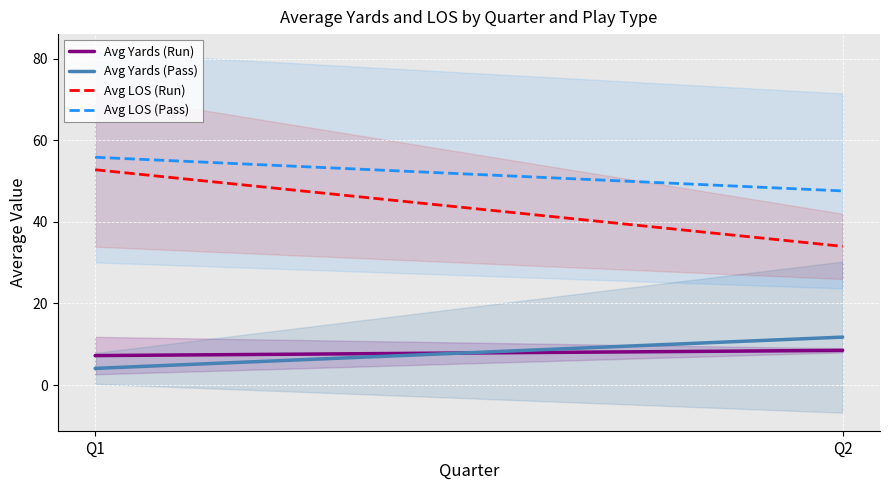

Reading right to left, what are all the values shown in this chart?

Avg Yards (Run): Q2=8.5	Q1=7.2
Avg Yards (Pass): Q2=11.8	Q1=4.1
Avg LOS (Run): Q2=34.0	Q1=52.8
Avg LOS (Pass): Q2=47.6	Q1=55.8